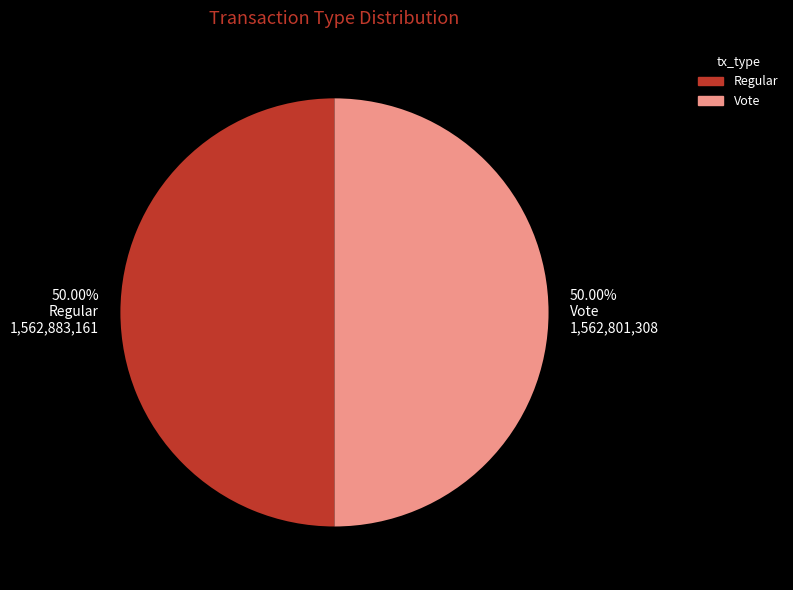

Approximately how many times larger is the value at 50.00% Vote 1,562,801,308 compared to 50.00% Regular 1,562,883,161?

1.0